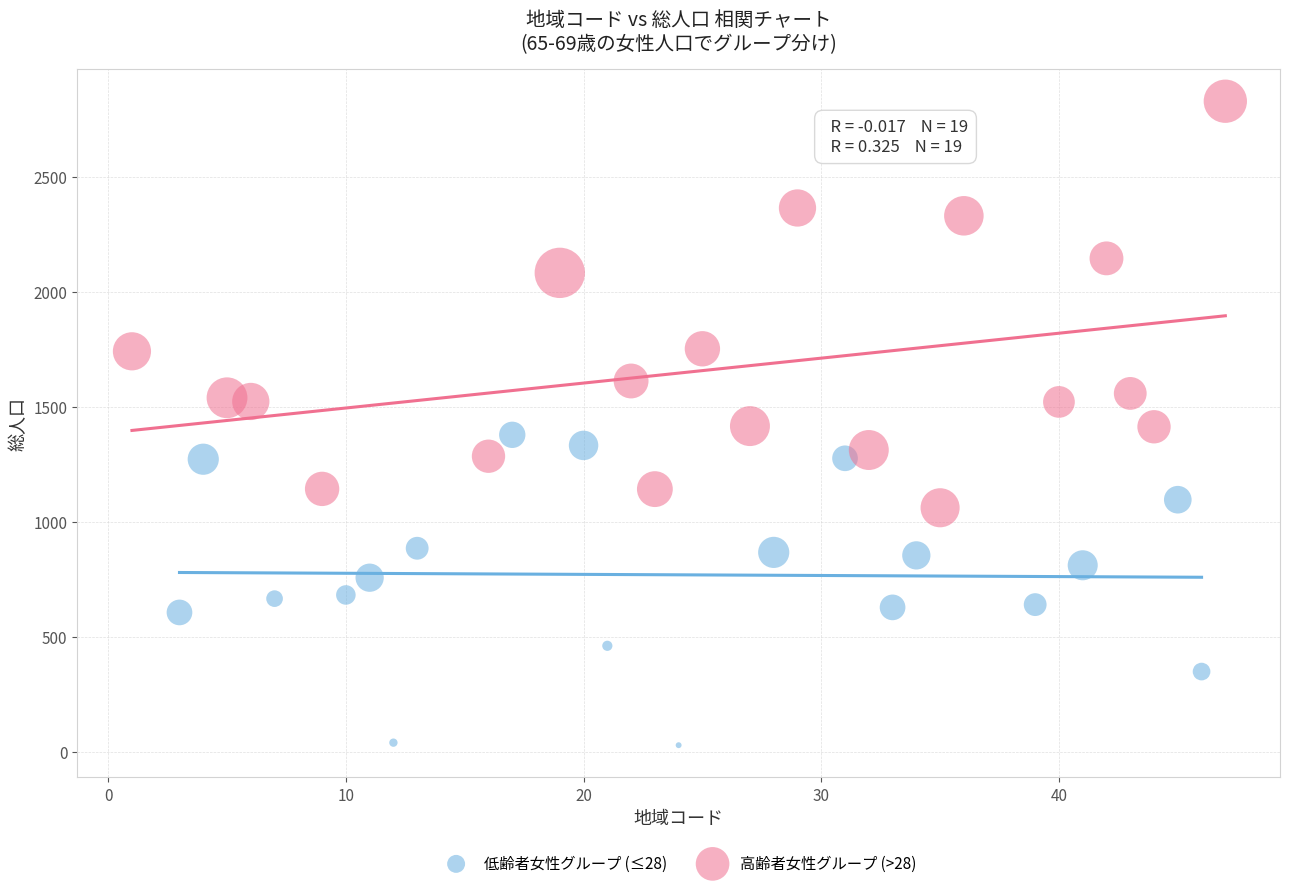

Which series reaches the maximum Y coordinate?

高齢者女性グループ (>28)